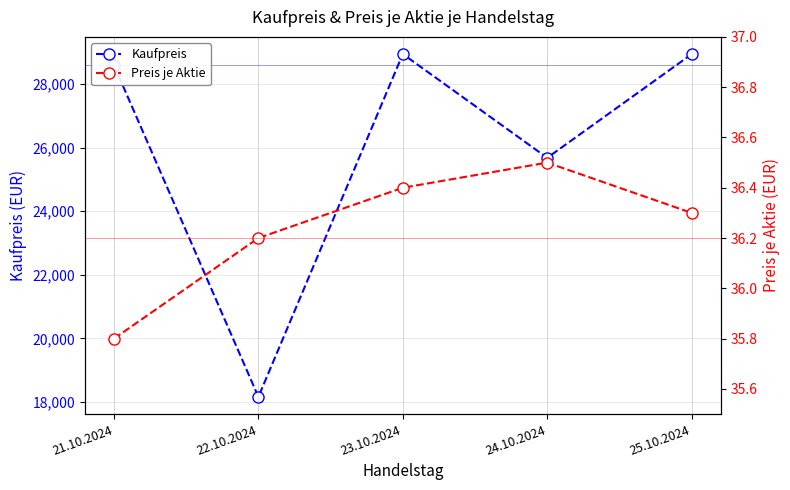

Is the value of Kaufpreis at 23.10.2024 greater than the value of Preis je Aktie at 25.10.2024?

Yes